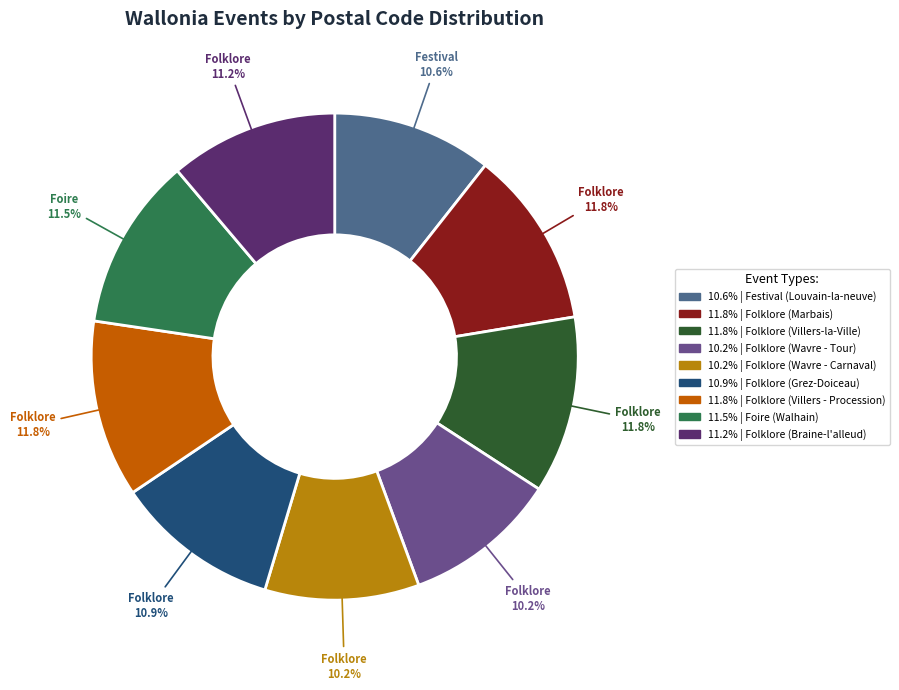

To the nearest percent, what is the average slice percentage?

11%